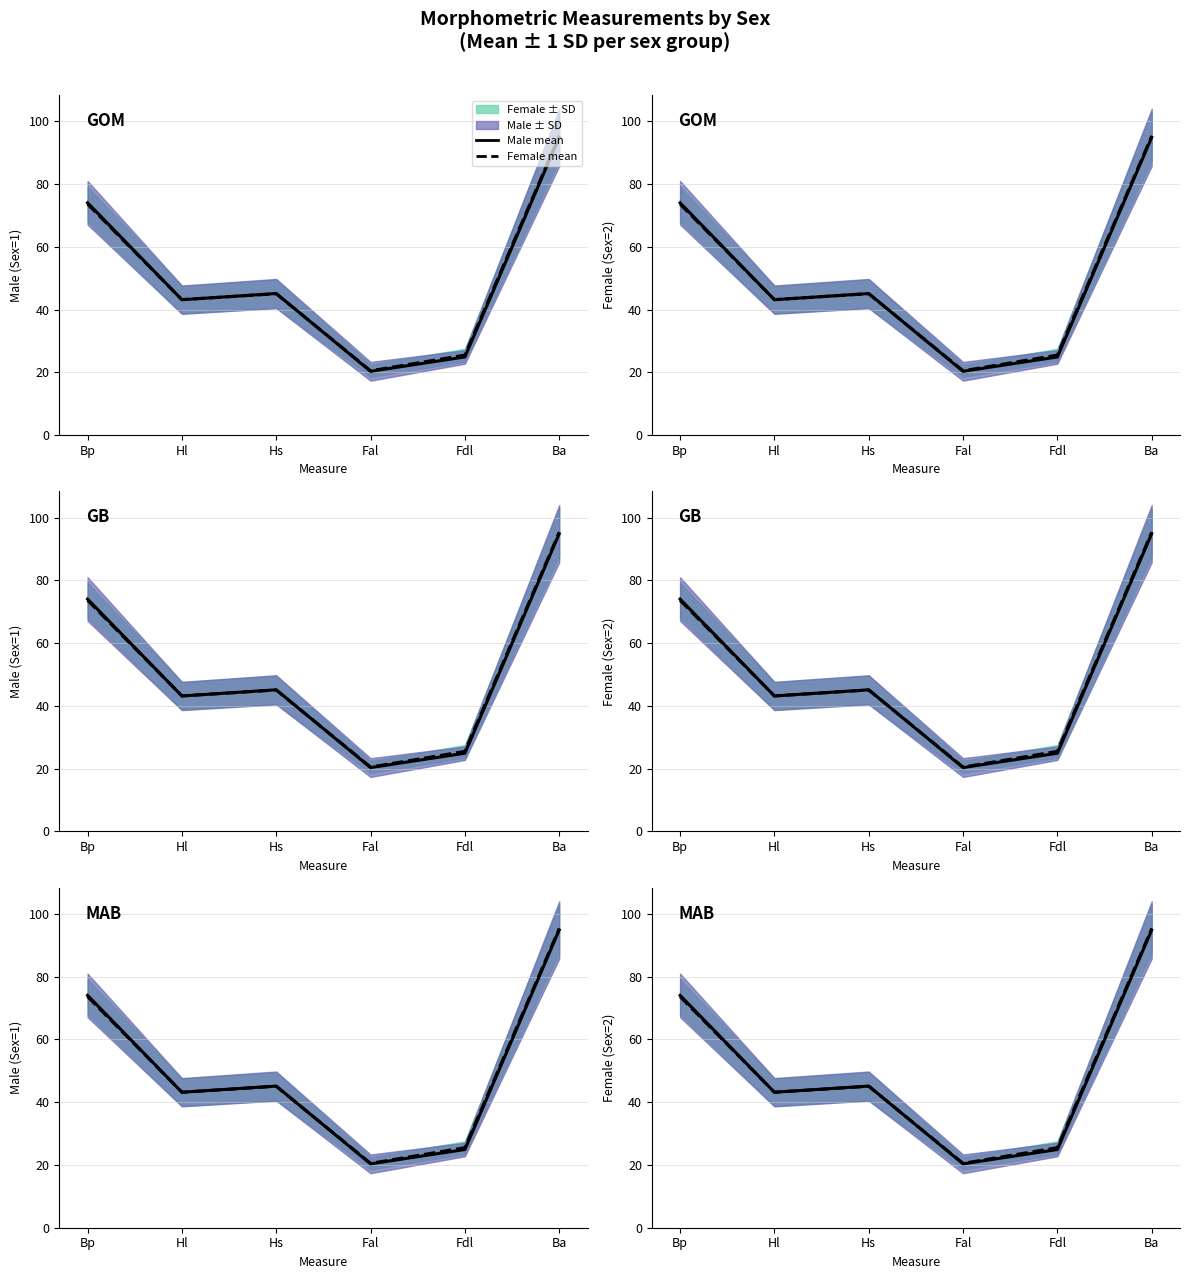

What is the minimum value for Hs?

37.1